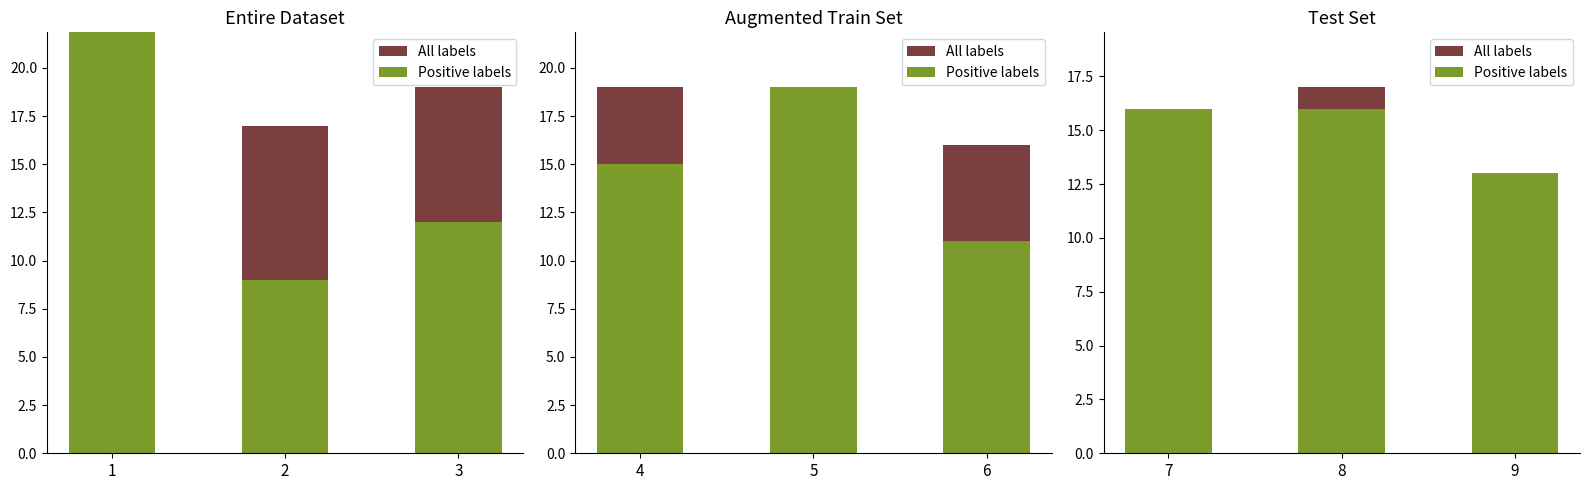

How many groups of bars are there?

3